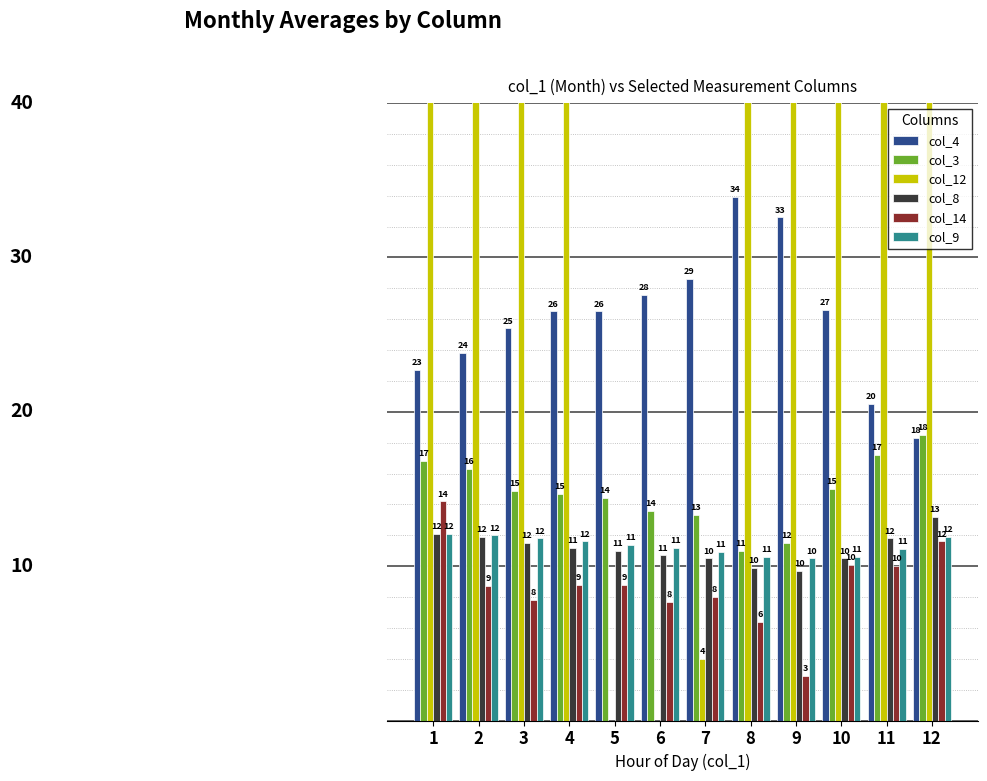

Which category has the highest value across all series?

2